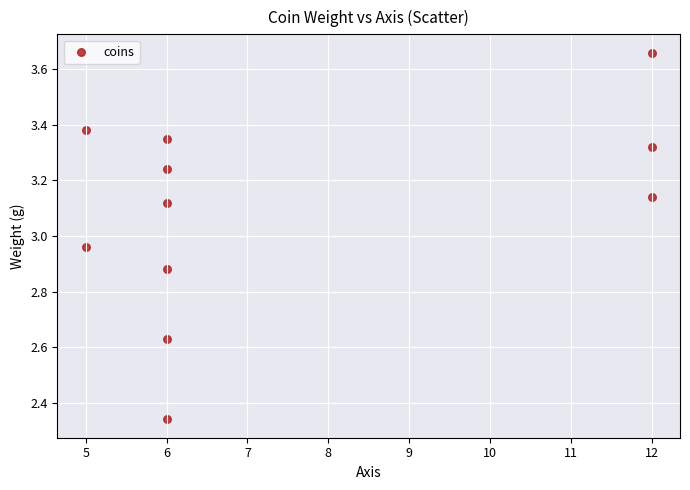

What is the average X value?

7.5